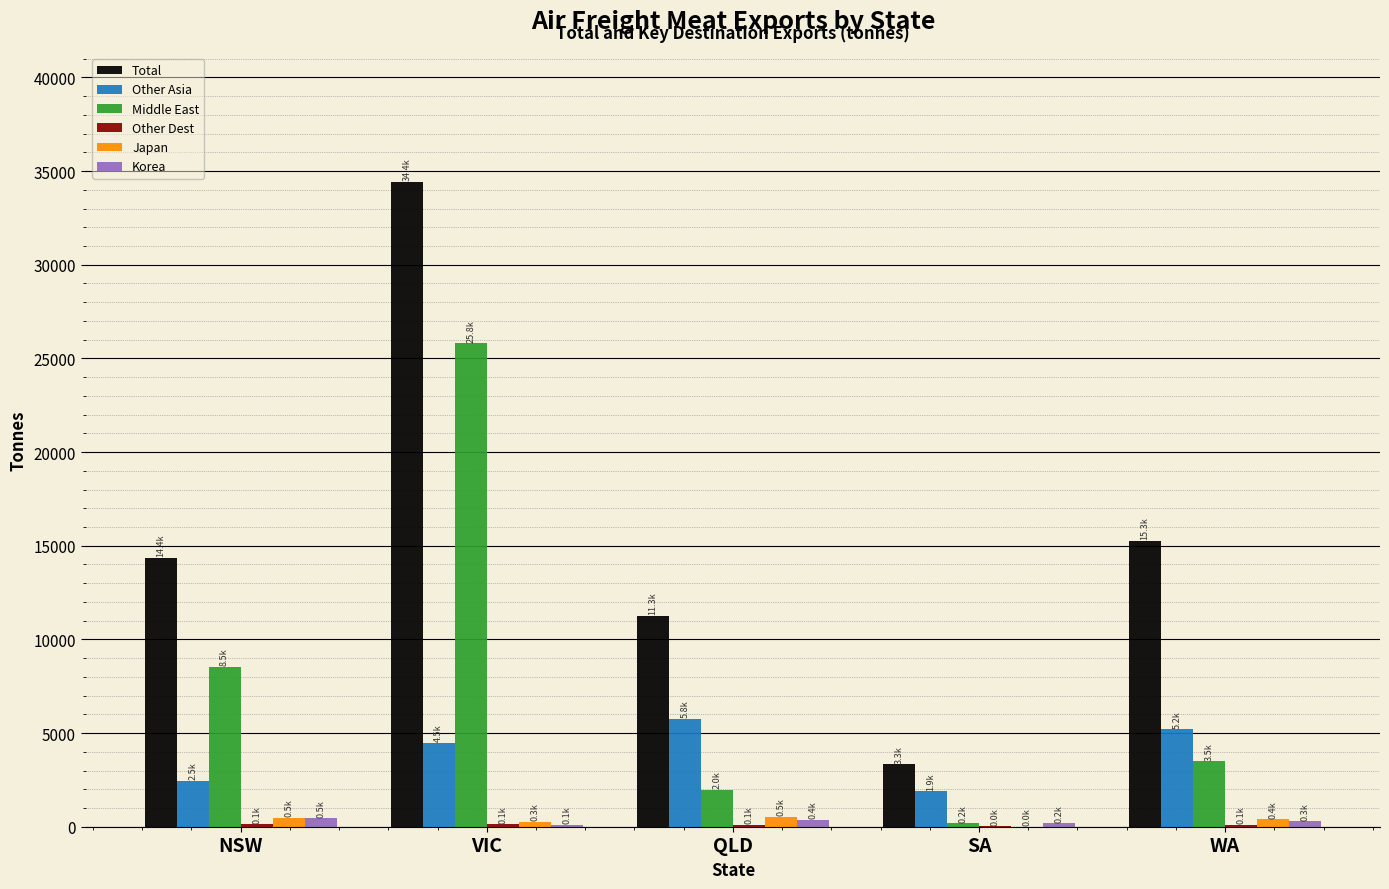

Are the bars grouped side by side (vs. stacked)?

Yes